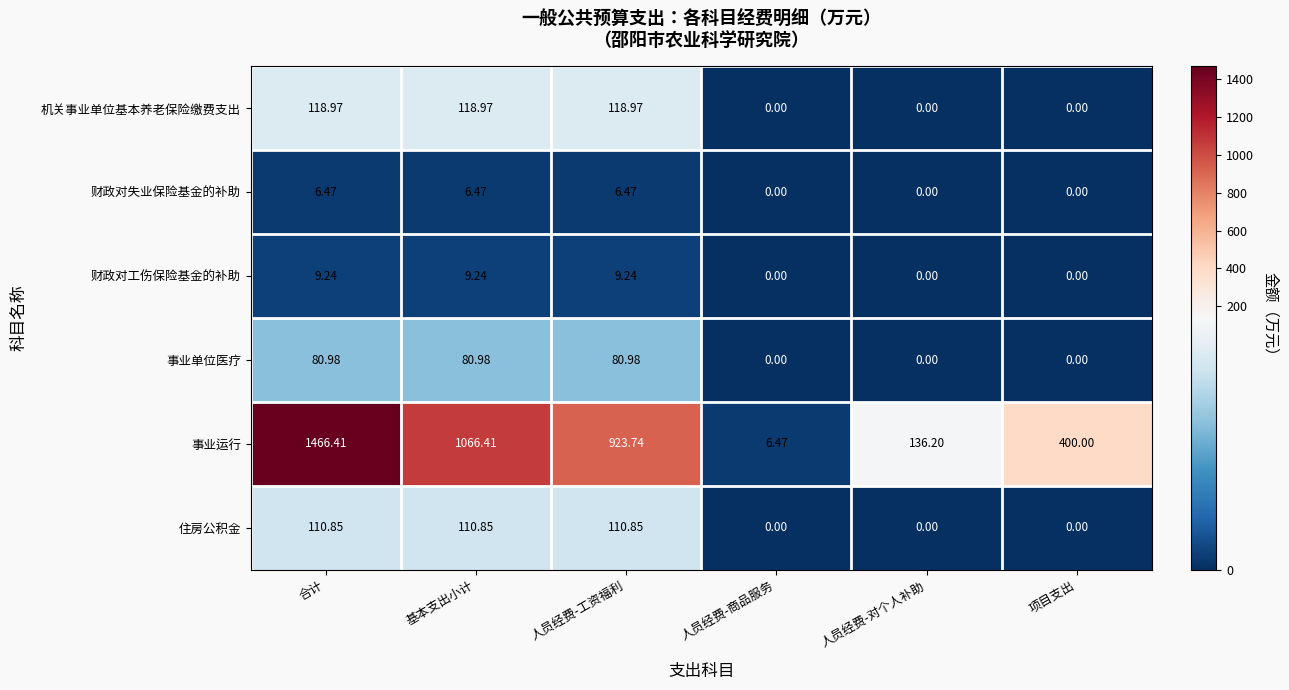

At which category is the sum across all series the highest?

合计